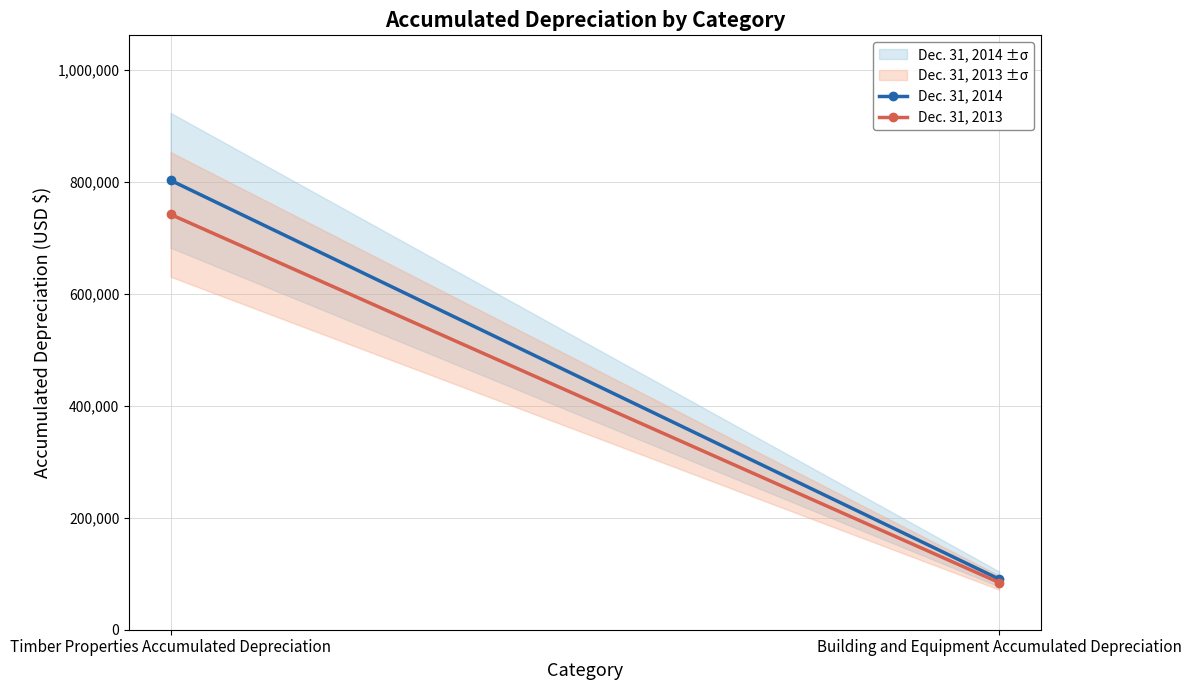

What is the sum of all Dec. 31, 2013 values?

826439